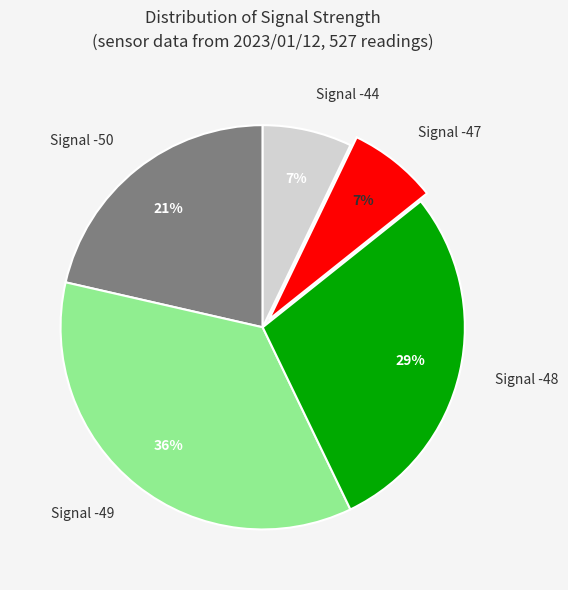

Which has a higher value, Signal -47 or Signal -50?

Signal -50